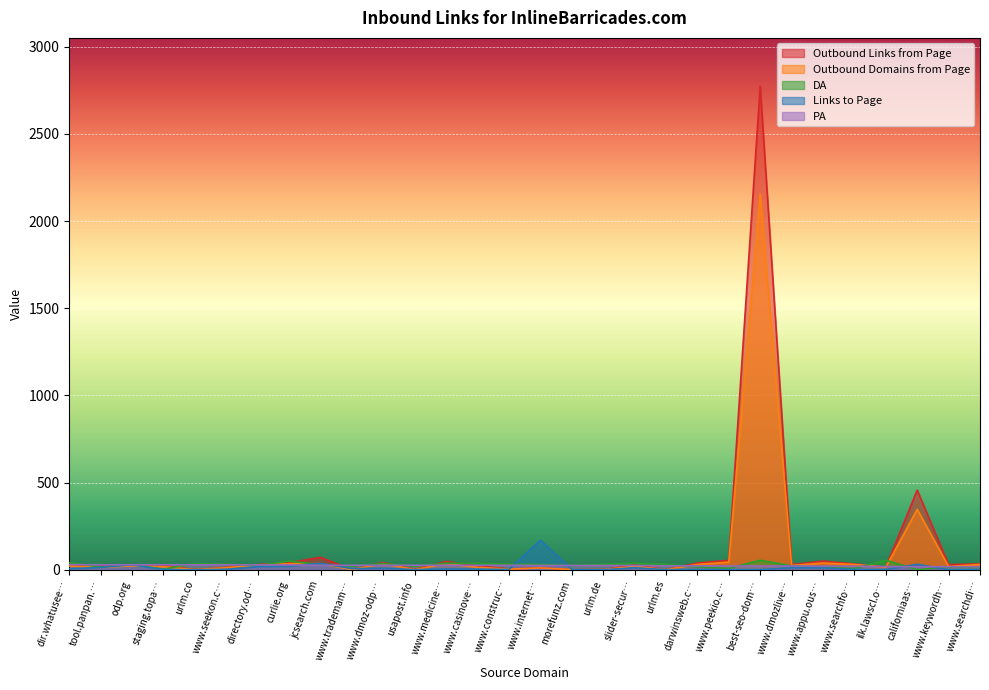

At which label does Links to Page first exceed 4?

dir.whatusee…